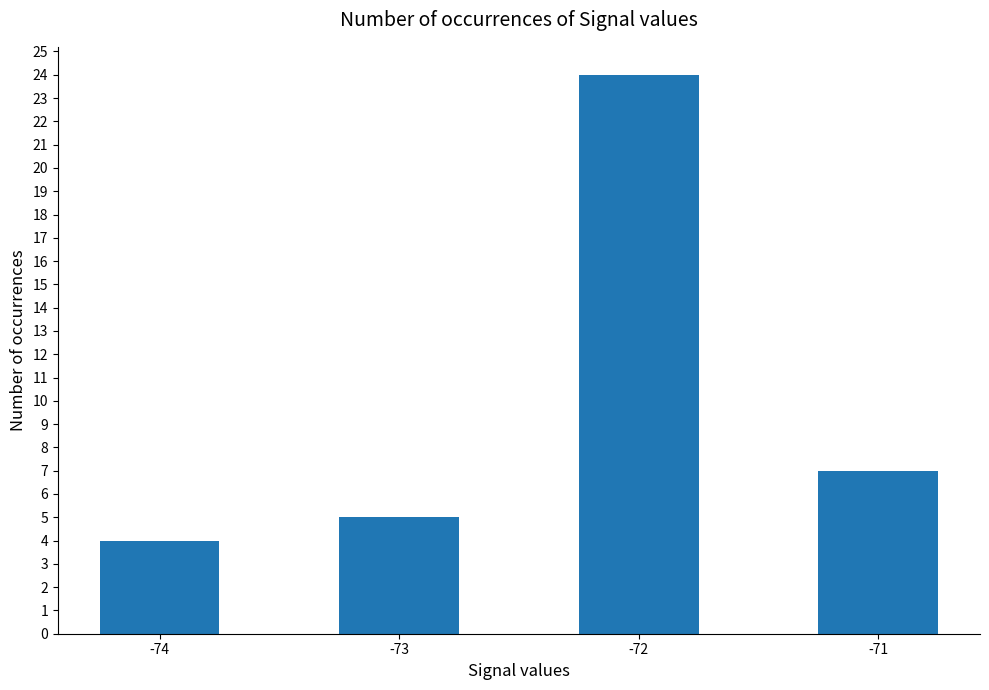

Which category has the lowest value across all series?

-74